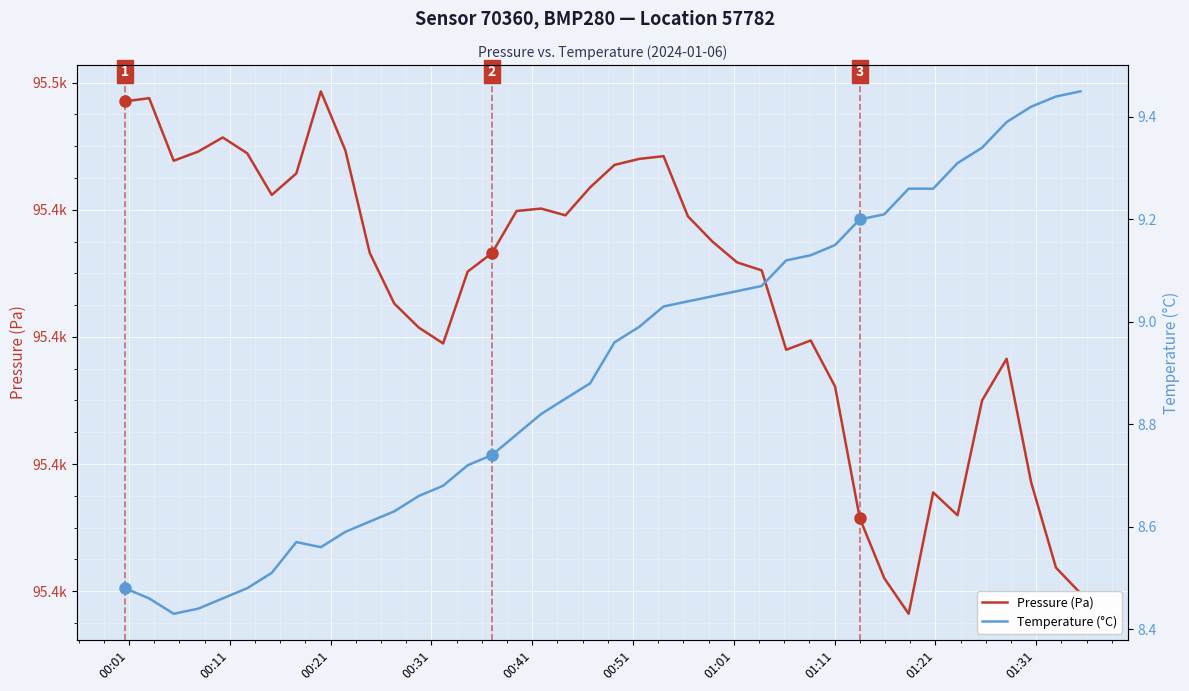

How many lines are shown in the chart?

2